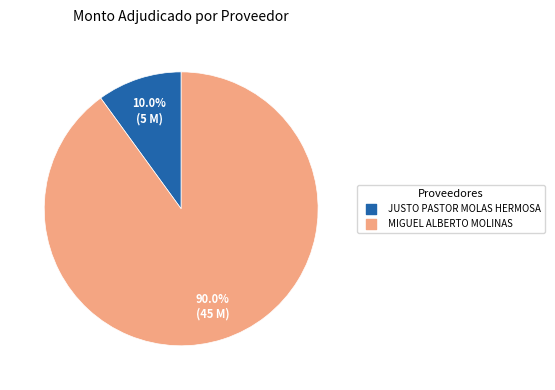

What is the total percentage of MIGUEL ALBERTO MOLINAS and JUSTO PASTOR MOLAS HERMOSA?

100.0%